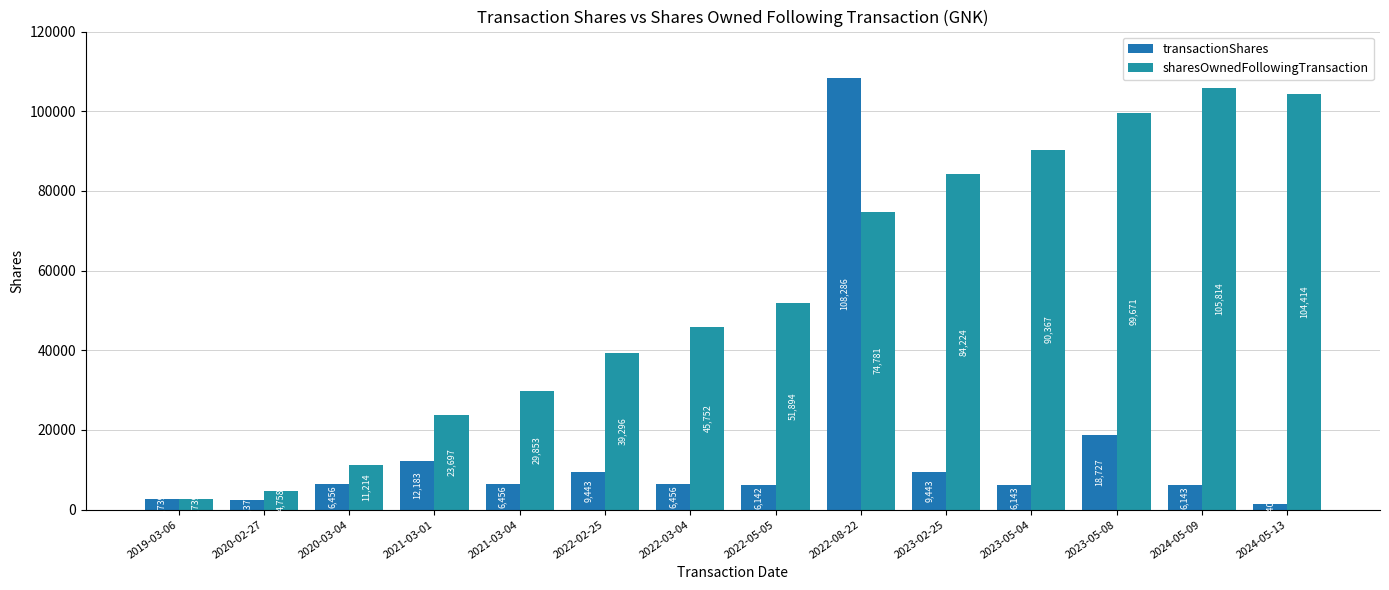

True or false: sharesOwnedFollowingTransaction has a value of 99671 at 2023-05-08.

True